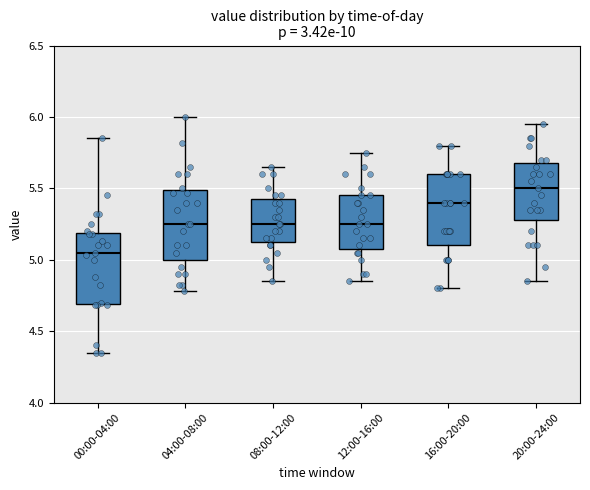

Where does the upper whisker of the box for 16:00-20:00 end on the y-axis? The values are not printed on the chart, so give them approximately, as read against the axis.

5.80